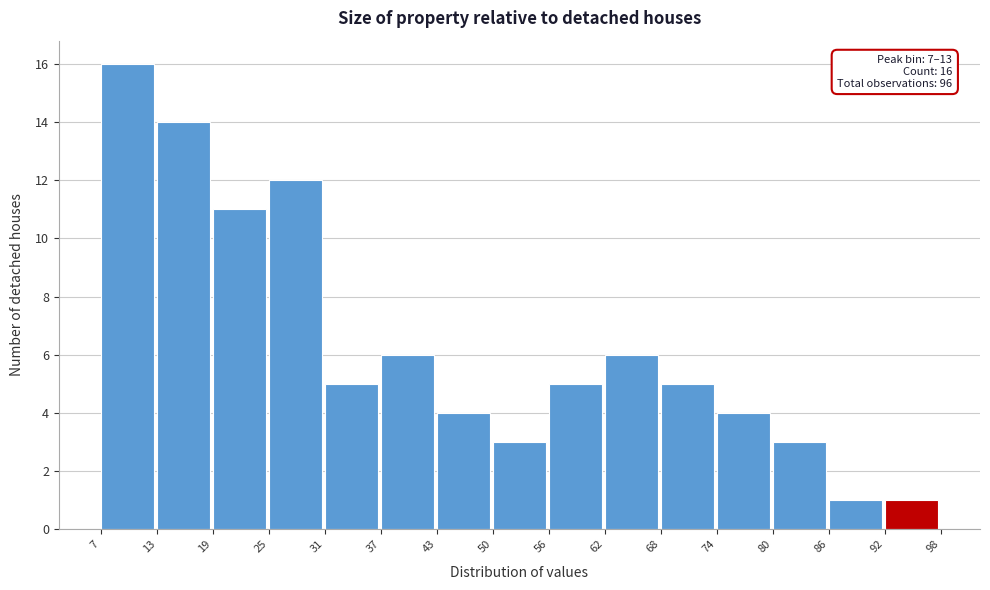

Which range on the x-axis has the tallest bar?

7 to 13